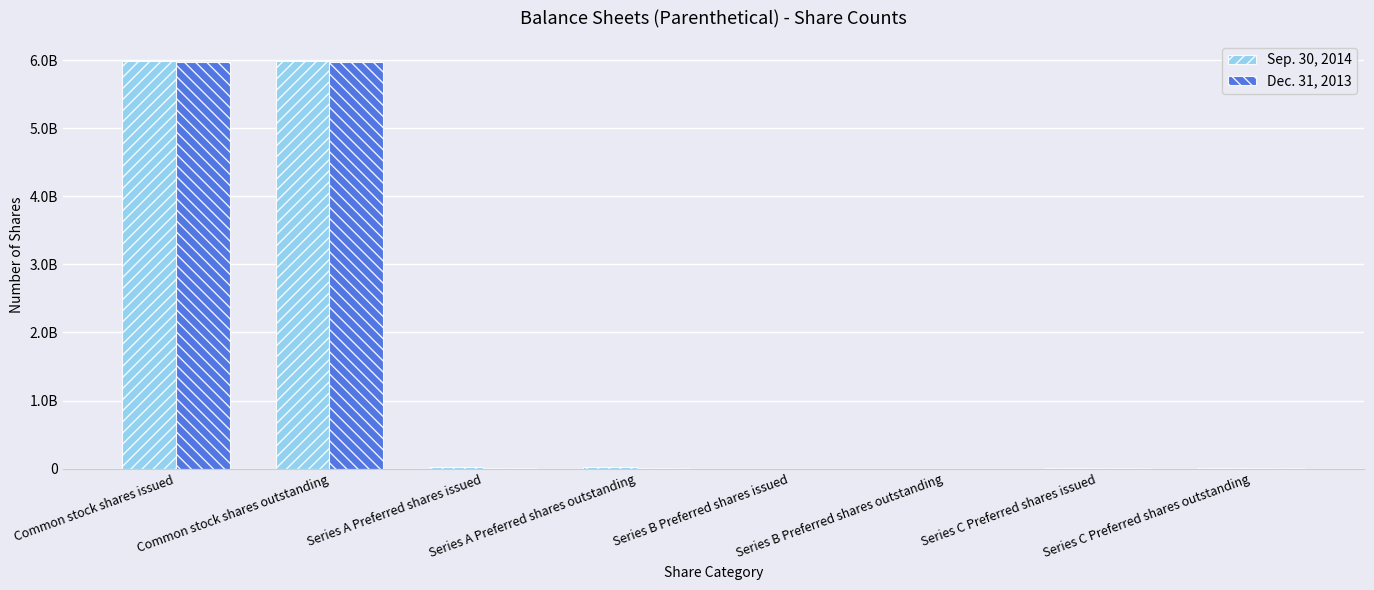

What is the difference between the maximum and second lowest values in the Dec. 31, 2013 series?

5970327673